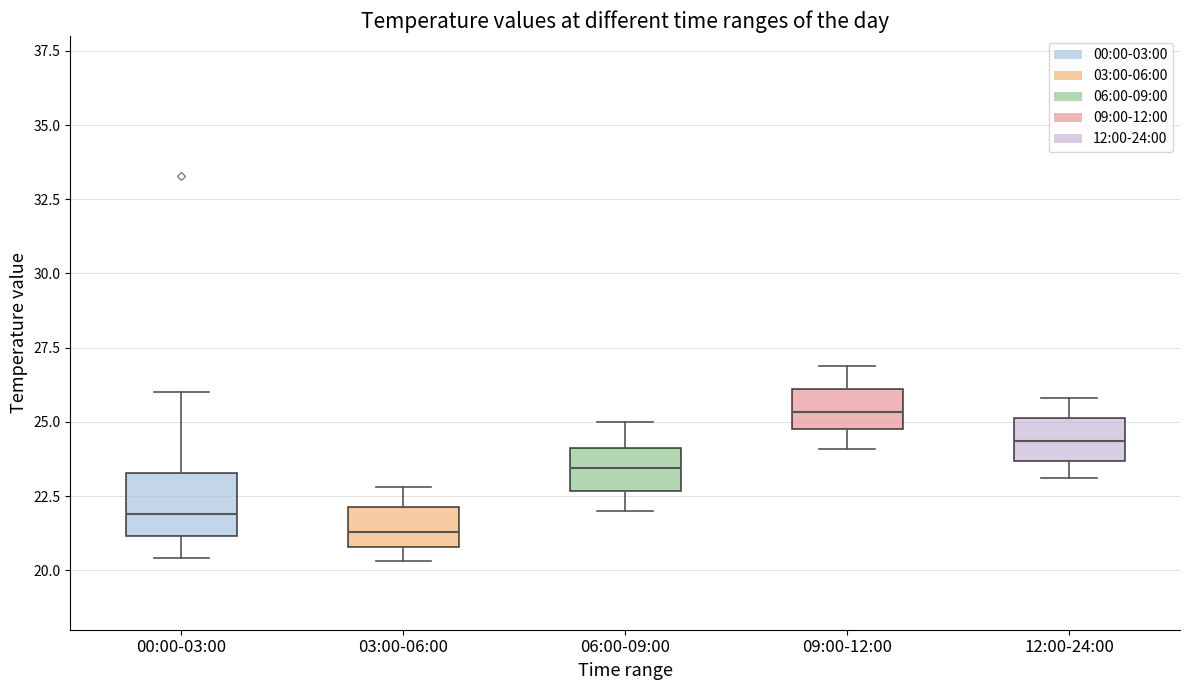

Reading left to right, read every box against the y-axis: the position of its median line, the range the box covers, and the ends of its whiskers. The values are not printed on the chart, so give them approximately, as read against the axis.

00:00-03:00: median 22.0, box 21.0 to 23.5, whiskers 20.5 to 26.0
03:00-06:00: median 21.5, box 21.0 to 22.0, whiskers 20.5 to 23.0
06:00-09:00: median 23.5, box 22.5 to 24.0, whiskers 22.0 to 25.0
09:00-12:00: median 25.5, box 25.0 to 26.0, whiskers 24.0 to 27.0
12:00-24:00: median 24.5, box 23.5 to 25.0, whiskers 23.0 to 26.0